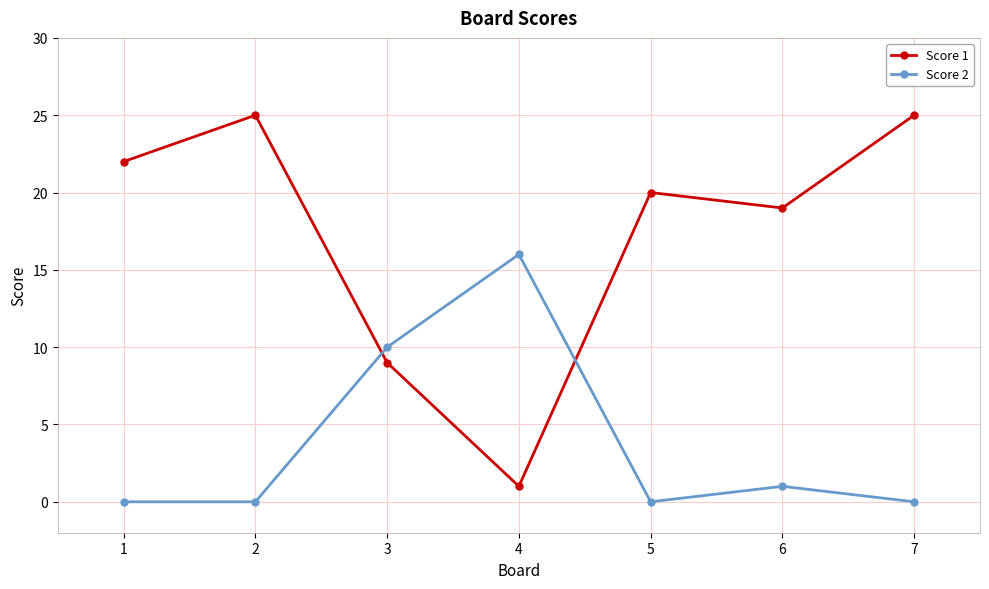

Read the Score 2 value at 3, to the nearest 5.

10